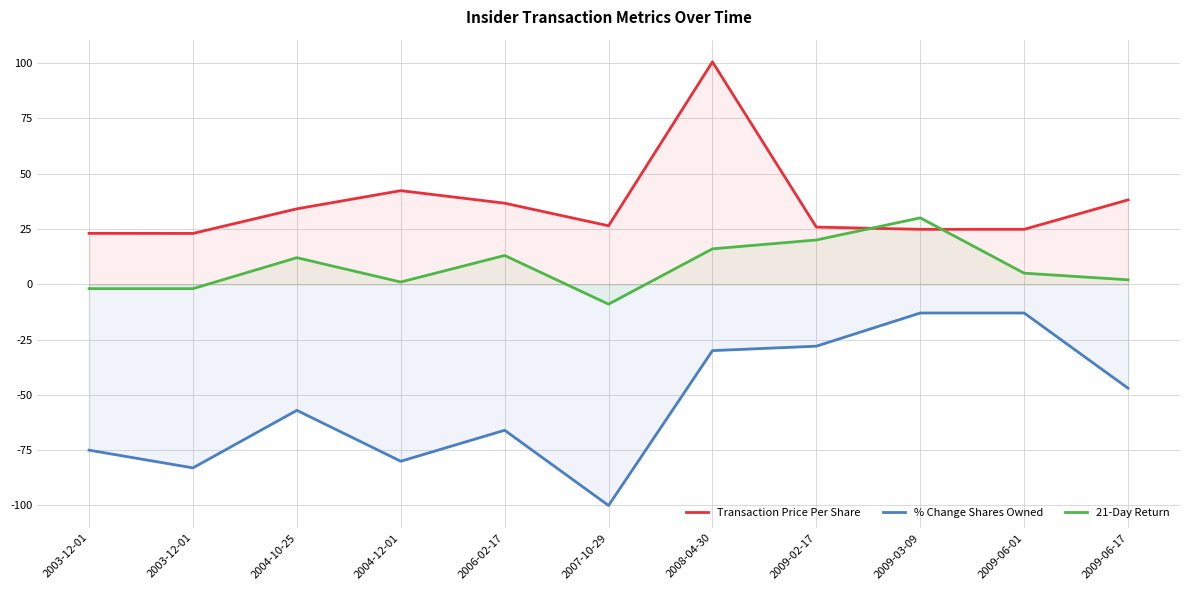

What is the sum of all Transaction Price Per Share values?

399.5